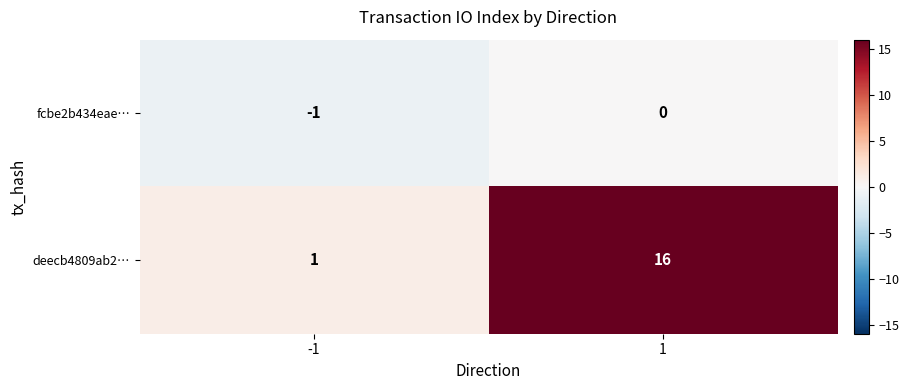

What is the maximum value shown in the chart?

16